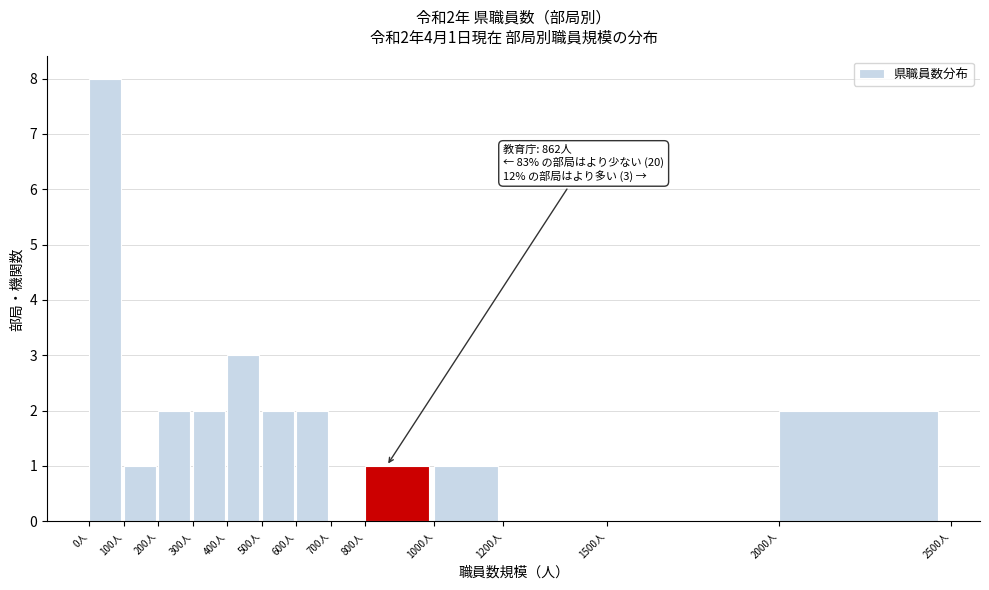

Over which range of the x-axis is the bar tallest?

0 to 100